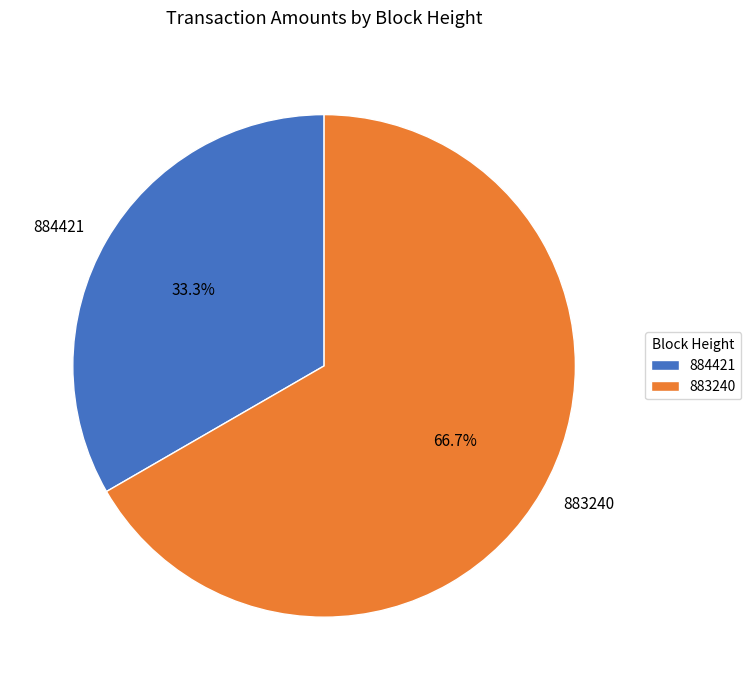

What percentage is NOT represented by 884421?

66.7%